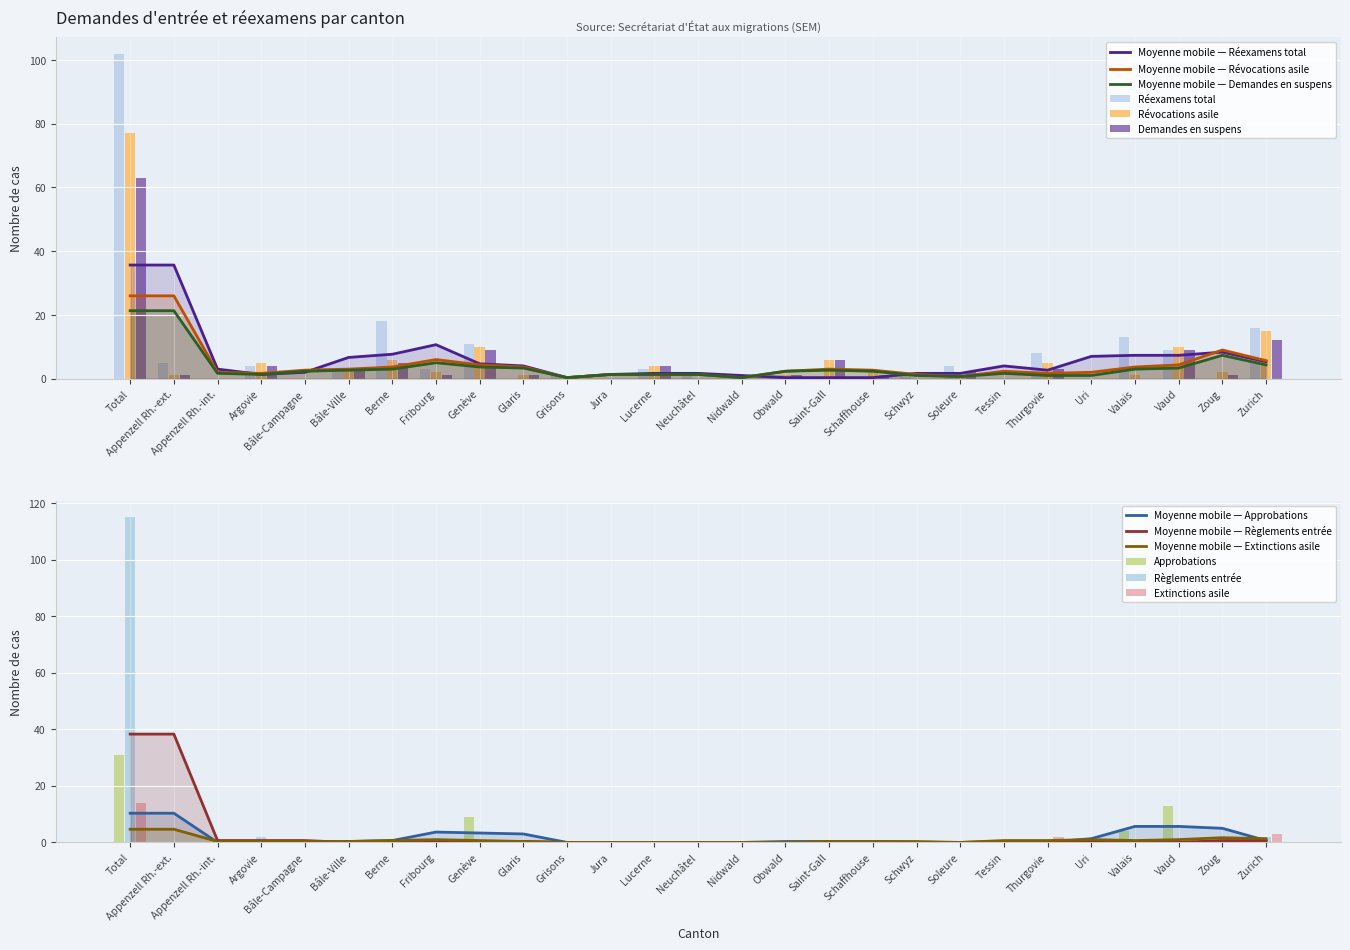

How many bars are there in total?

162